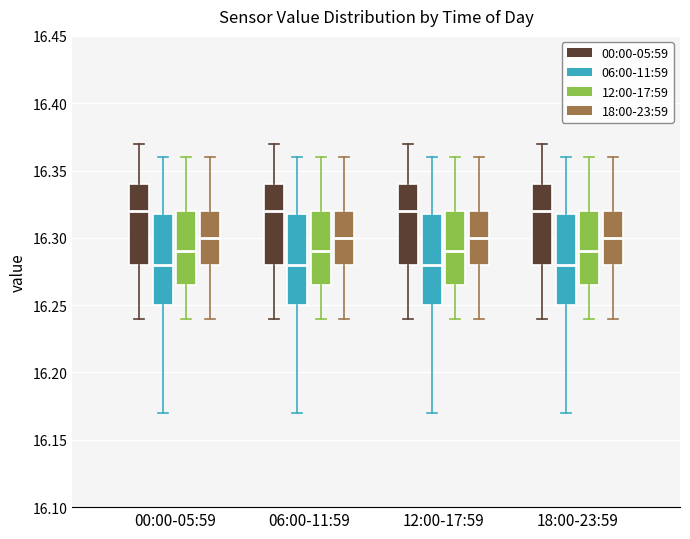

Reading left to right, read every box against the y-axis: the position of its median line, the range the box covers, and the ends of its whiskers. The values are not printed on the chart, so give them approximately, as read against the axis.

00:00-05:59 (00:00-05:59): median 16.320, box 16.280 to 16.340, whiskers 16.240 to 16.370
00:00-05:59 (06:00-11:59): median 16.280, box 16.250 to 16.320, whiskers 16.170 to 16.360
00:00-05:59 (12:00-17:59): median 16.290, box 16.265 to 16.320, whiskers 16.240 to 16.360
00:00-05:59 (18:00-23:59): median 16.300, box 16.280 to 16.320, whiskers 16.240 to 16.360
06:00-11:59 (00:00-05:59): median 16.320, box 16.280 to 16.340, whiskers 16.240 to 16.370
06:00-11:59 (06:00-11:59): median 16.280, box 16.250 to 16.320, whiskers 16.170 to 16.360
06:00-11:59 (12:00-17:59): median 16.290, box 16.265 to 16.320, whiskers 16.240 to 16.360
06:00-11:59 (18:00-23:59): median 16.300, box 16.280 to 16.320, whiskers 16.240 to 16.360
12:00-17:59 (00:00-05:59): median 16.320, box 16.280 to 16.340, whiskers 16.240 to 16.370
12:00-17:59 (06:00-11:59): median 16.280, box 16.250 to 16.320, whiskers 16.170 to 16.360
12:00-17:59 (12:00-17:59): median 16.290, box 16.265 to 16.320, whiskers 16.240 to 16.360
12:00-17:59 (18:00-23:59): median 16.300, box 16.280 to 16.320, whiskers 16.240 to 16.360
18:00-23:59 (00:00-05:59): median 16.320, box 16.280 to 16.340, whiskers 16.240 to 16.370
18:00-23:59 (06:00-11:59): median 16.280, box 16.250 to 16.320, whiskers 16.170 to 16.360
18:00-23:59 (12:00-17:59): median 16.290, box 16.265 to 16.320, whiskers 16.240 to 16.360
18:00-23:59 (18:00-23:59): median 16.300, box 16.280 to 16.320, whiskers 16.240 to 16.360